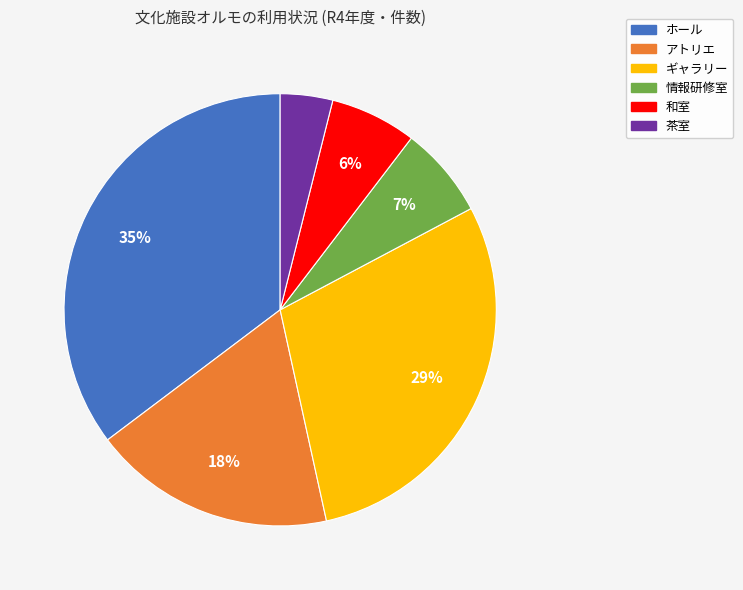

Does any single category account for the majority?

No